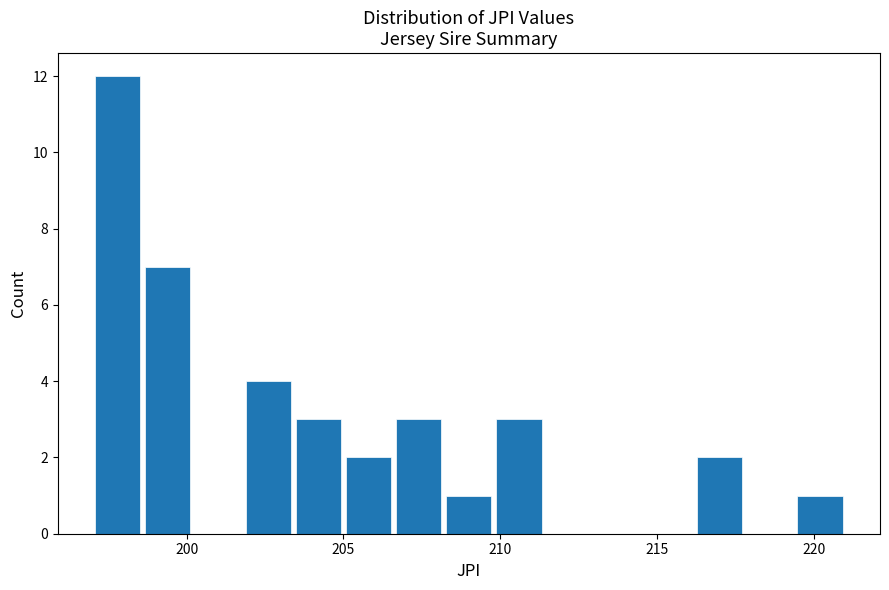

Read against the x-axis, roughly where is the centre of the tallest bar?

198.0